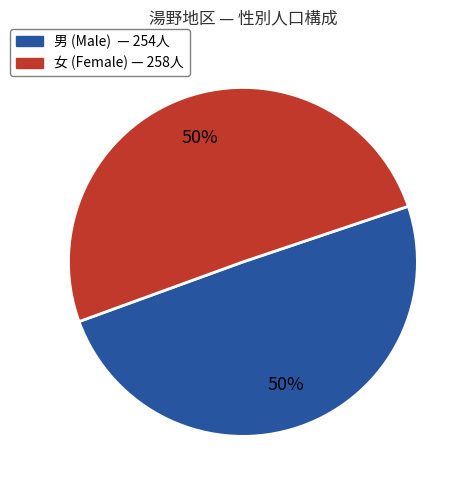

To the nearest percent, what is the average slice percentage?

50%